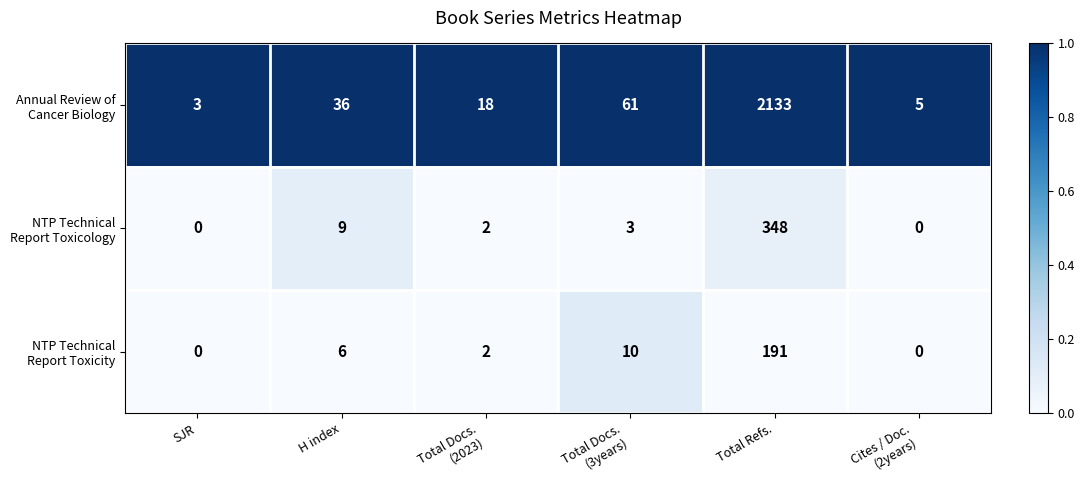

What is the greatest value displayed?

2133